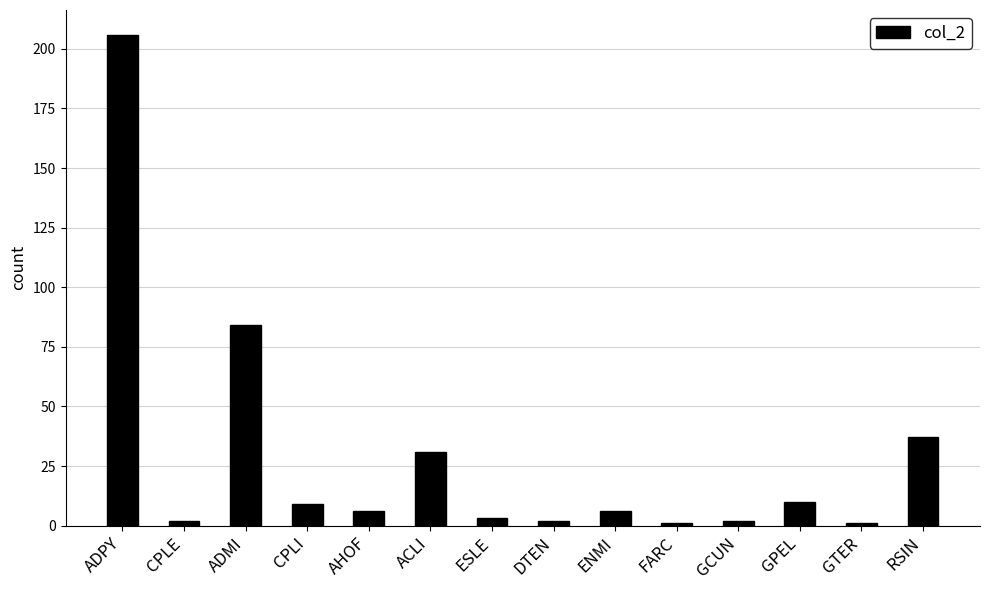

What is the label of the 7th bar from the left?

ESLE